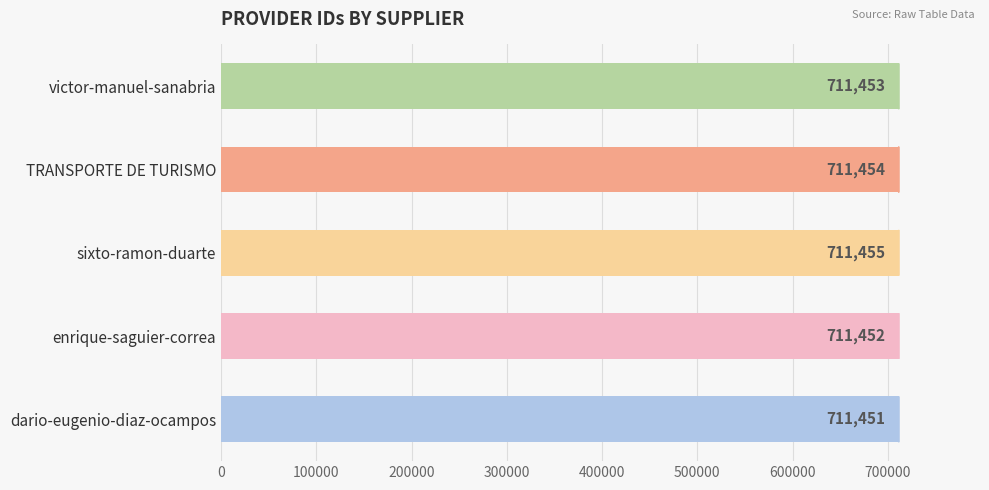

How many values are between 711452 and 711454?

3